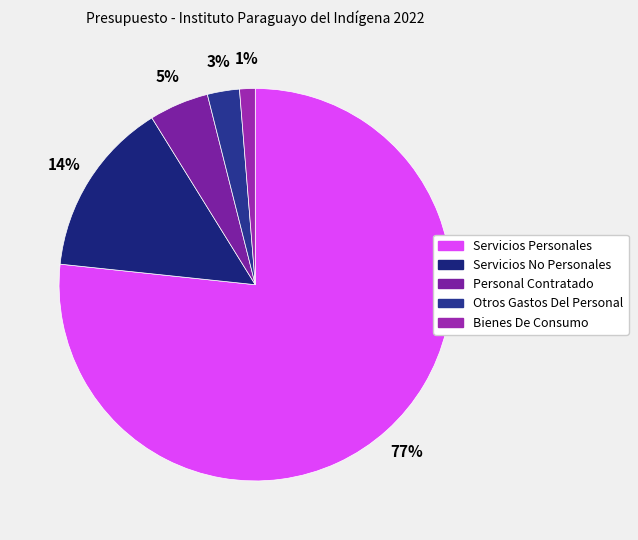

Between Bienes De Consumo and Servicios Personales, which is larger?

Servicios Personales